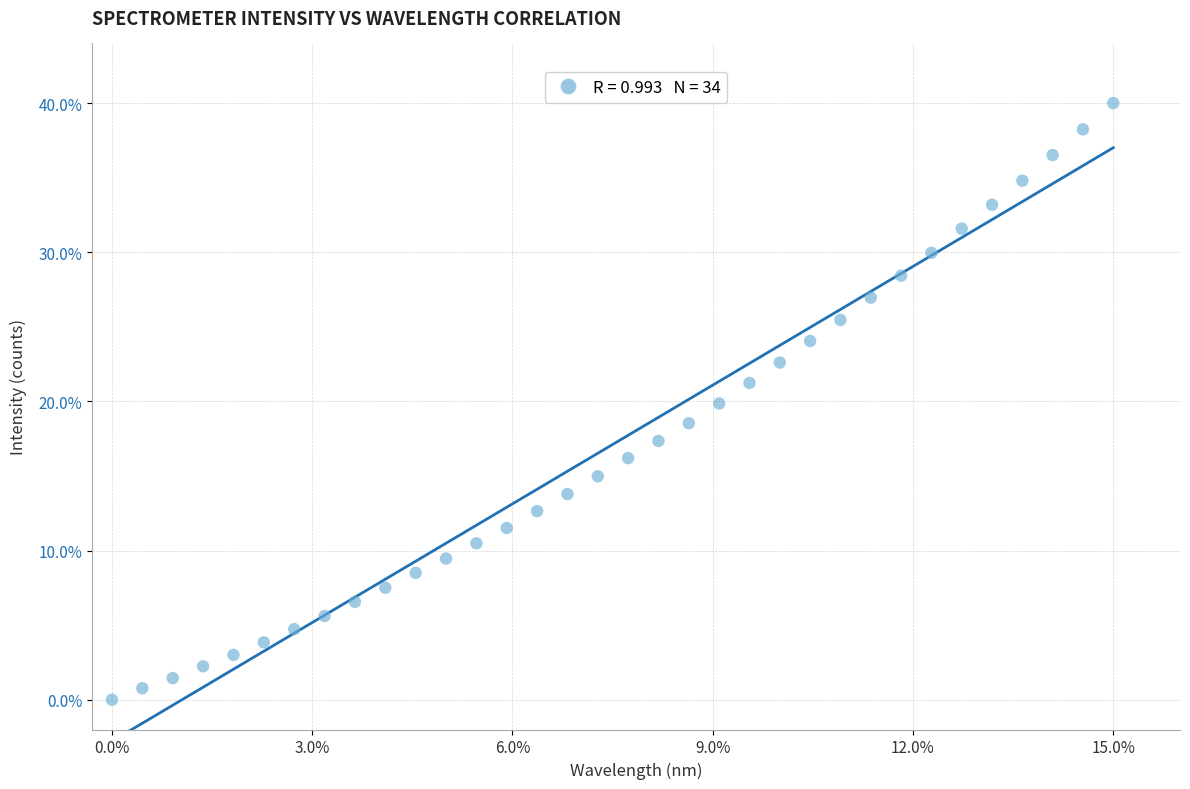

What is the range of X values (max minus min)?

15.0